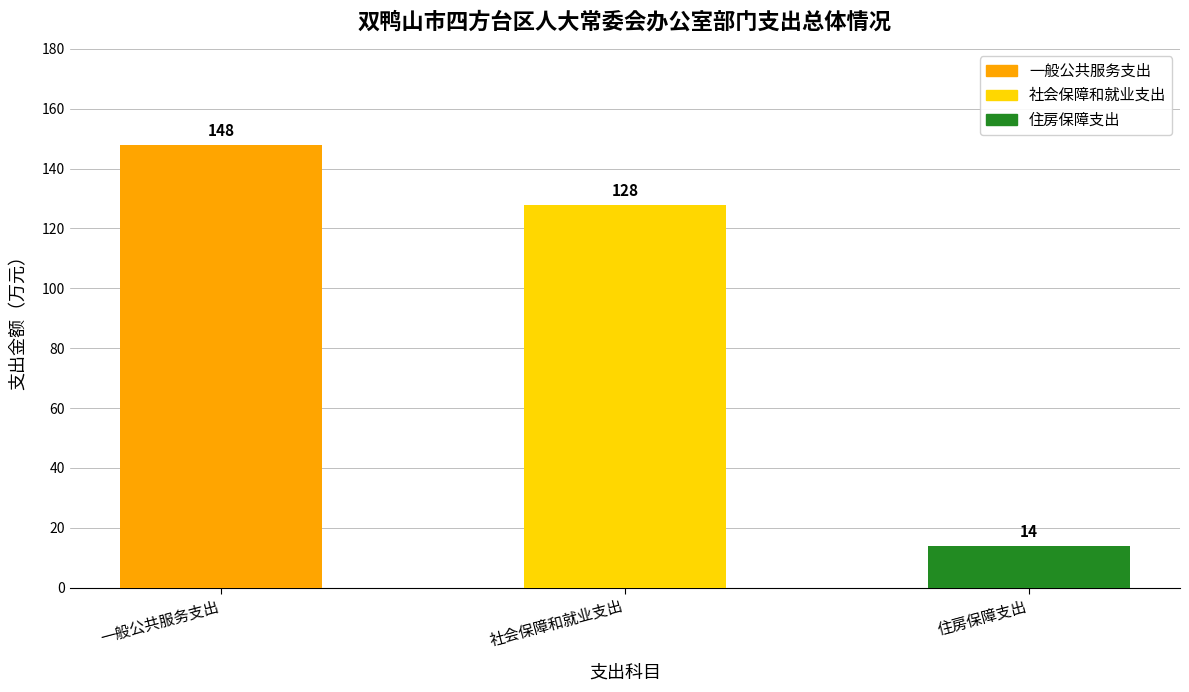

What is the greatest value displayed?

148